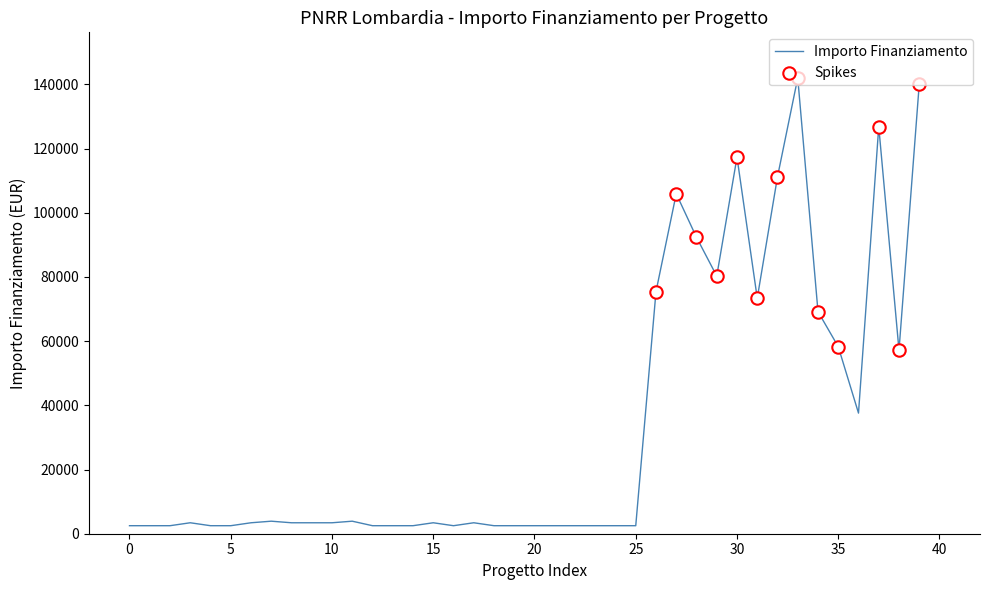

What is the difference between the maximum and minimum values?

139506.3